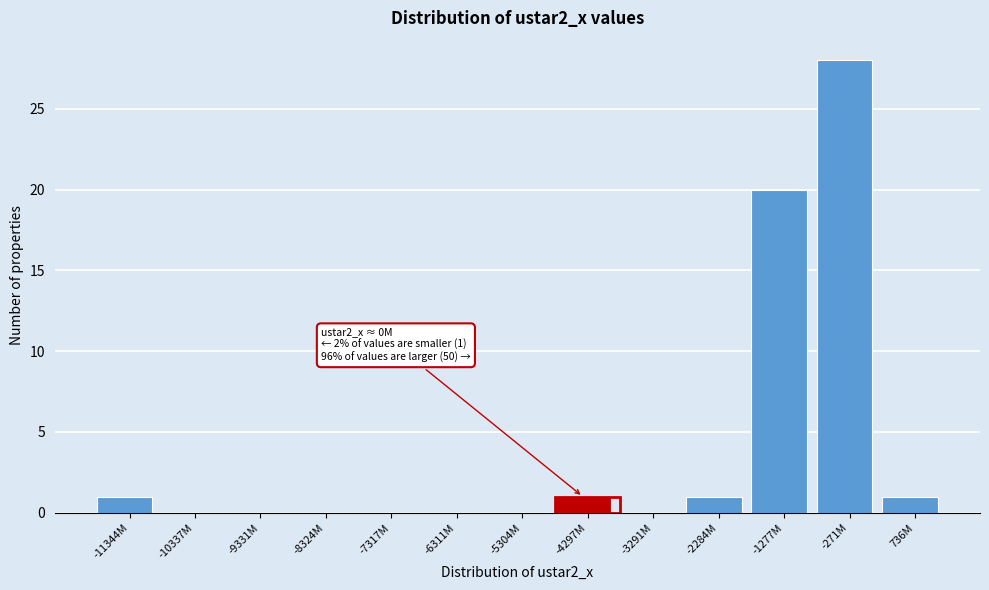

Reading right to left, list all the values displayed in this chart.

736M=1	-271M=28	-1277M=20	-2284M=1	-3291M=0	-4297M=1	-5304M=0	-6311M=0	-7317M=0	-8324M=0	-9331M=0	-10337M=0	-11344M=1